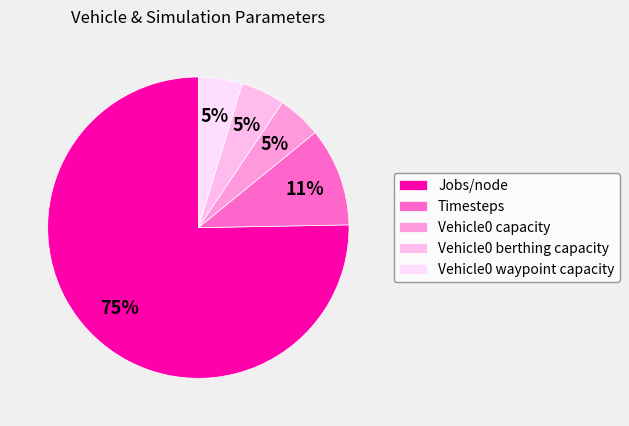

Approximately how many times larger is the value at Jobs/node compared to Vehicle0 waypoint capacity?

16.0